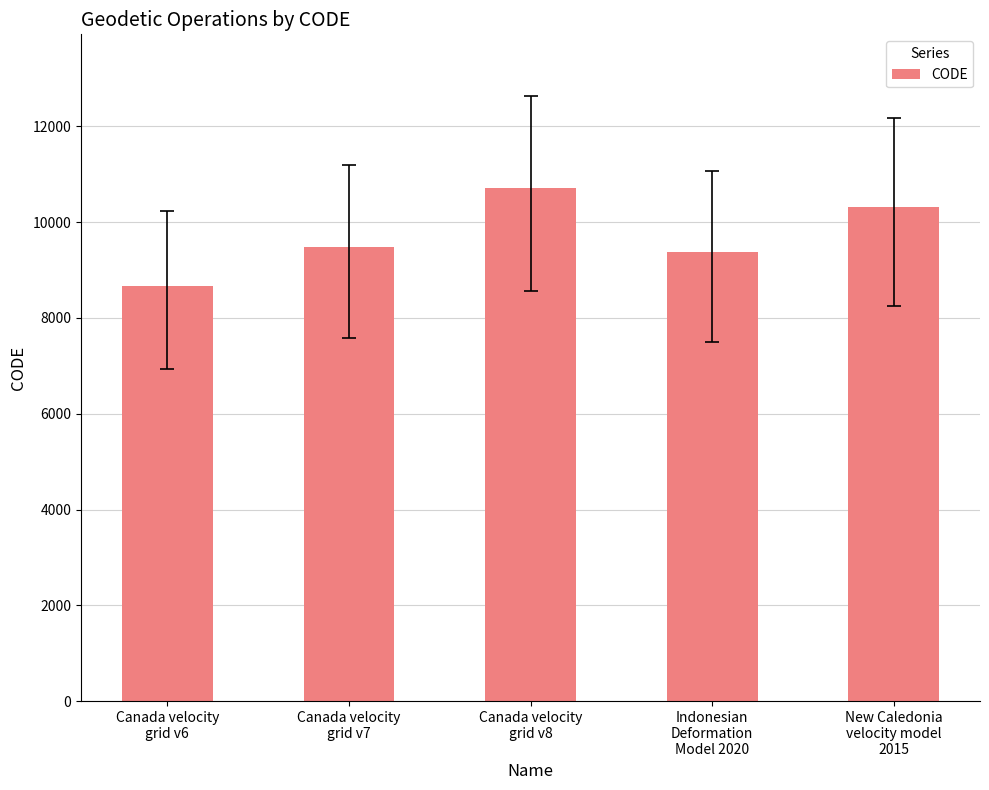

The value at New Caledonia
velocity model
2015 is 10323. True or false?

True